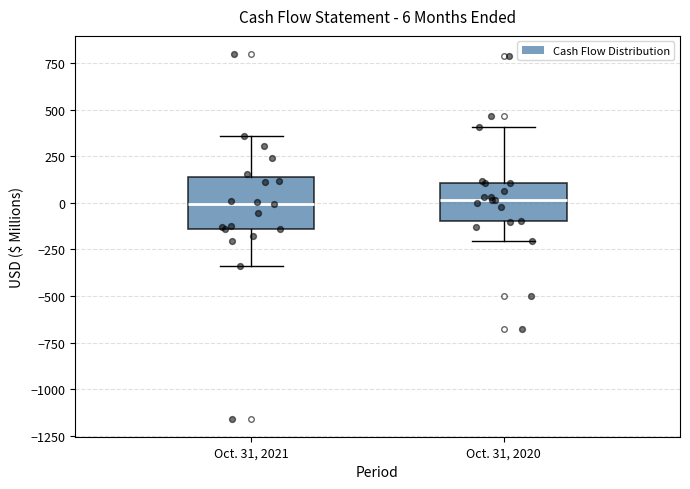

Comparing the boxes themselves (not the whiskers), which one is the tallest?

Oct. 31, 2021